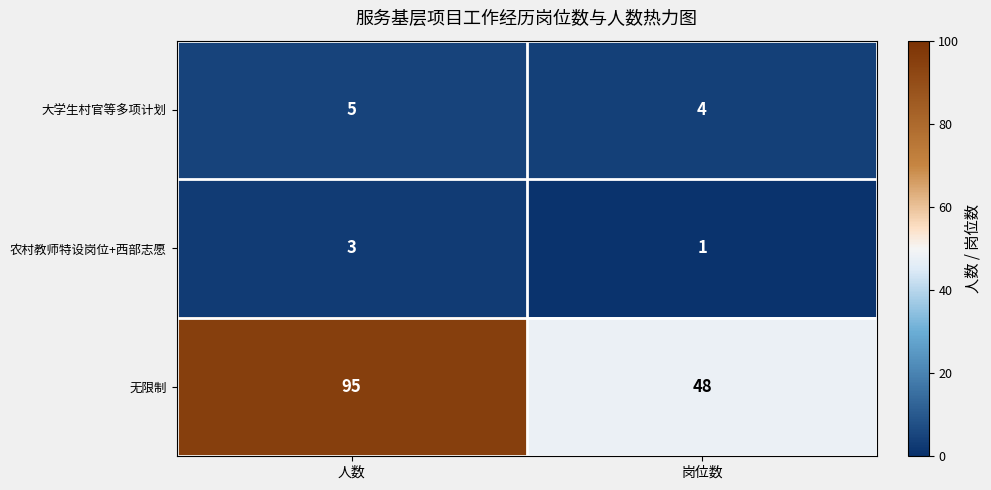

Which series has the widest spread of values?

无限制